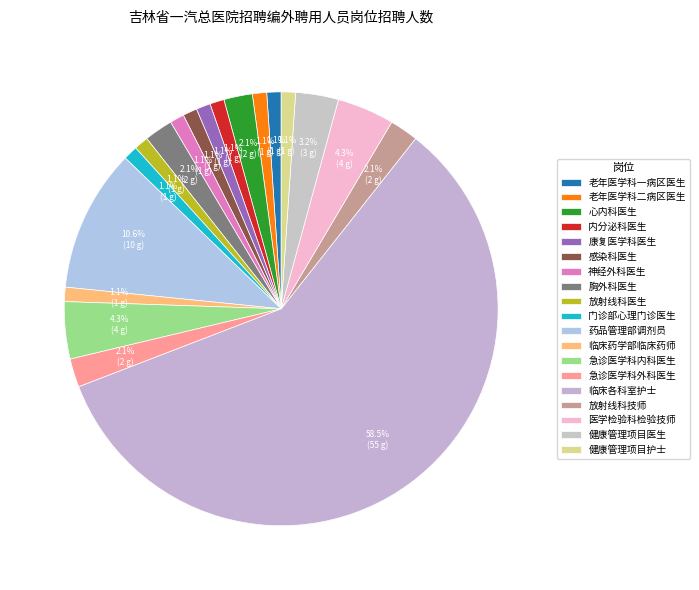

Is it true that 内分泌科医生 is 11% of the pie?

False